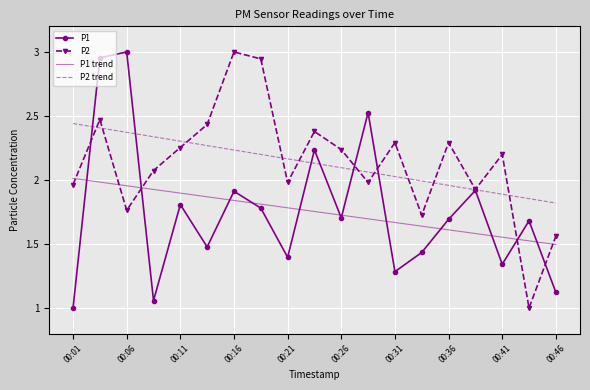

What is the minimum value shown in the chart?

1.0